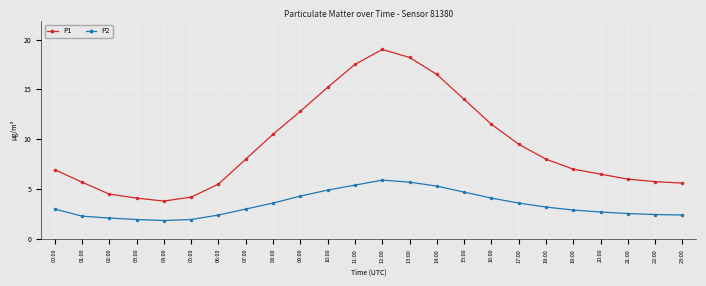

What is the label of the 7th point from the left?

06:00